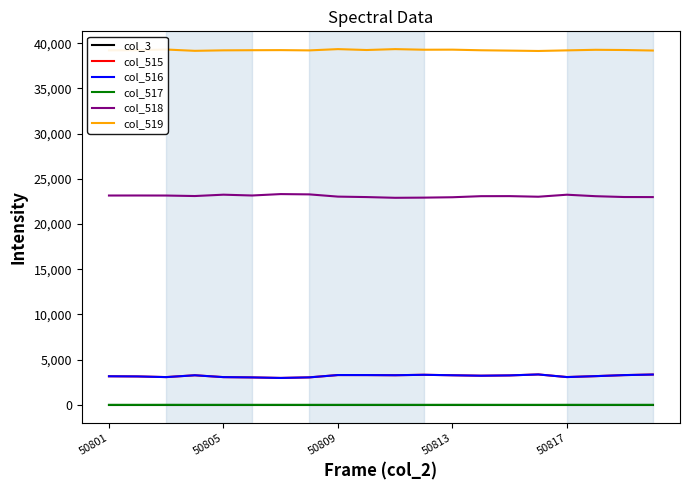

True or false: col_518 and col_515 intersect in this chart.

False